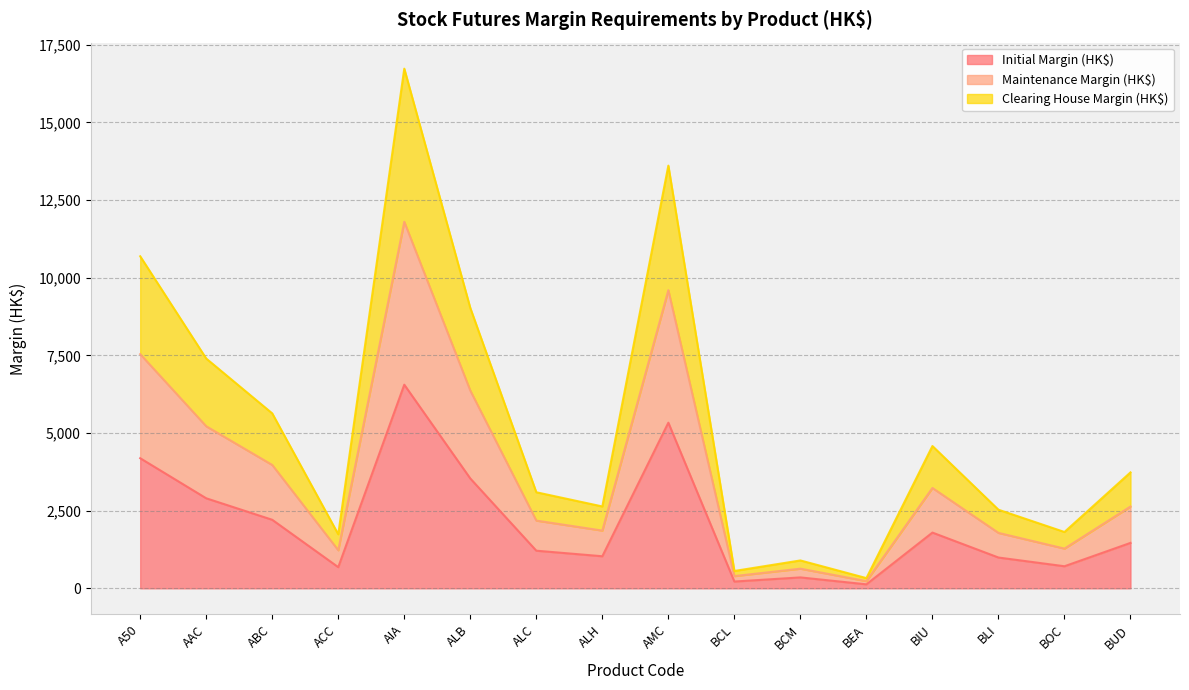

At which label does Initial Margin (HK$) reach its peak?

AIA